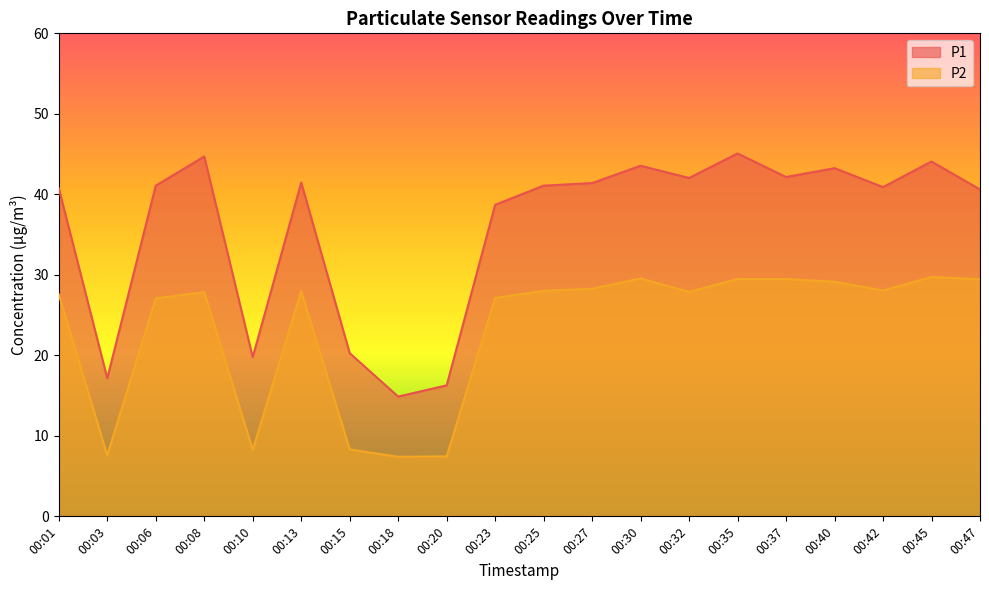

The value of P1 at 00:06 is 9.3. True or false?

False